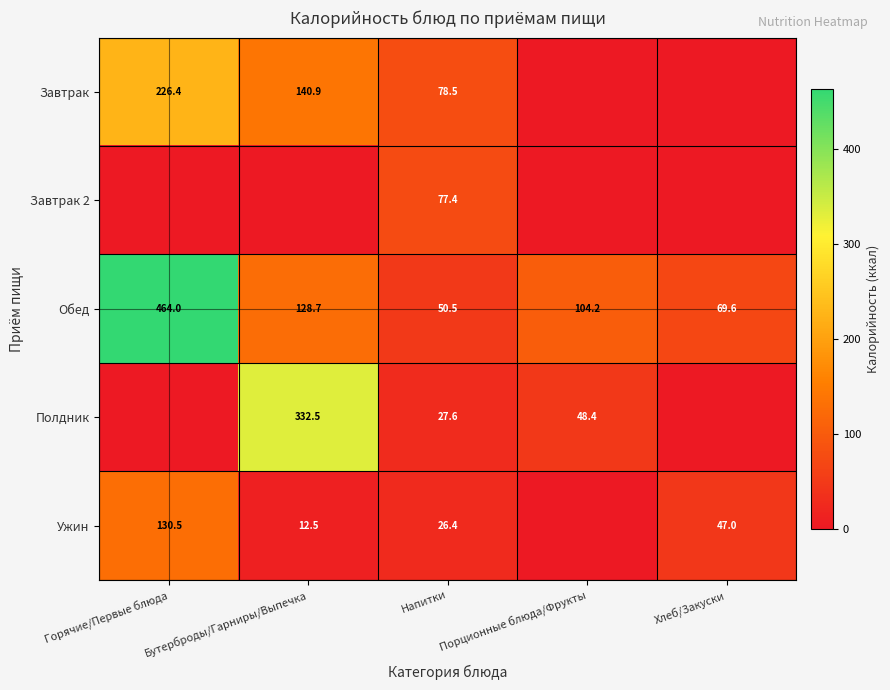

Is it true that Обед equals 832.2 at Горячие/Первые блюда?

False